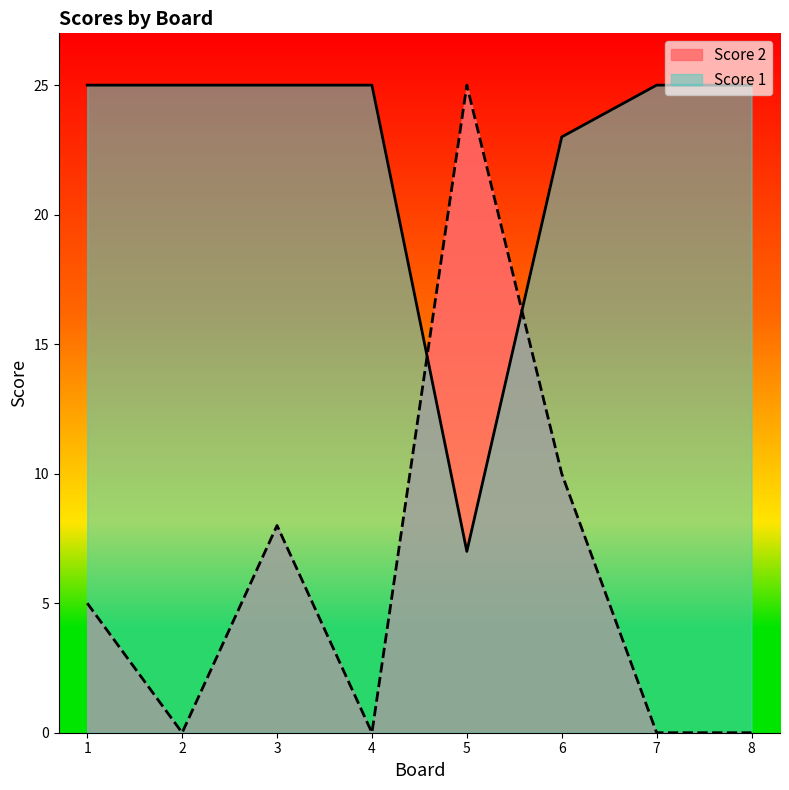

At which category does the chart reach its minimum across all series?

2